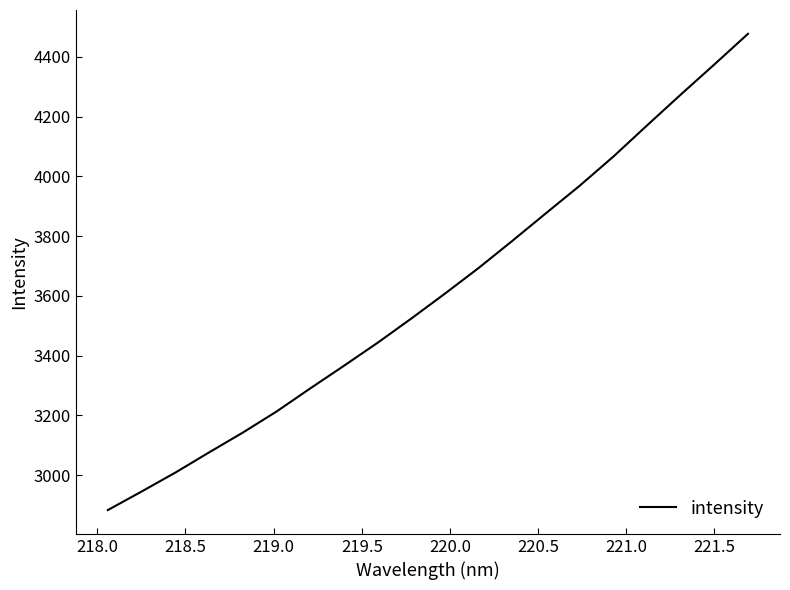

What is the smallest value displayed?

2882.9